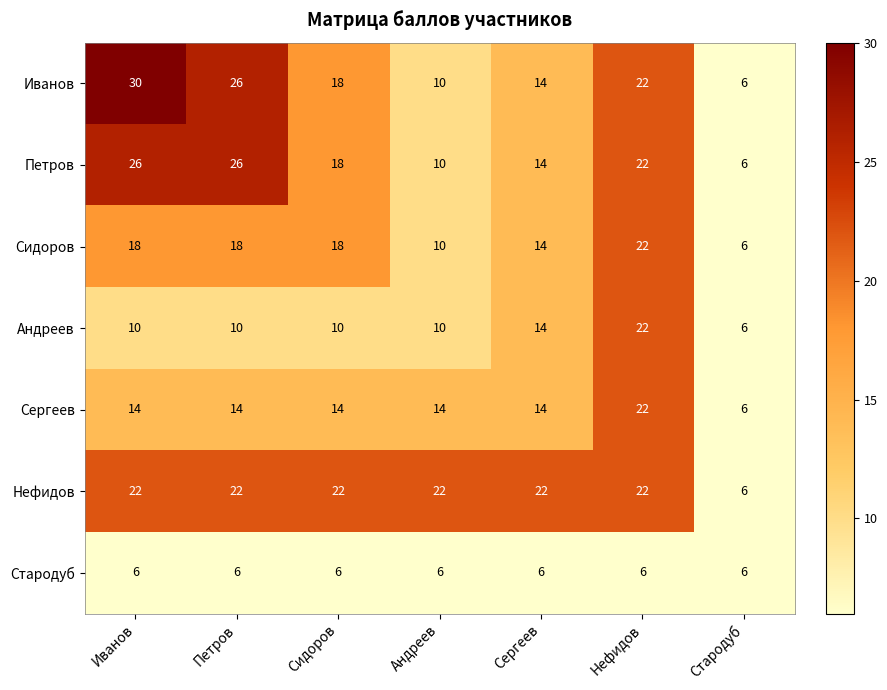

How many distinct data groups are displayed?

7